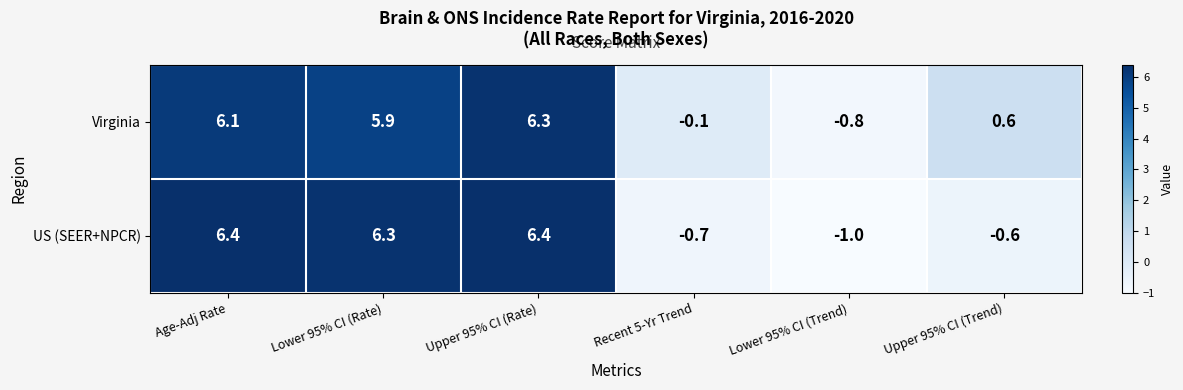

What is the average value of the US (SEER+NPCR) series?

2.8